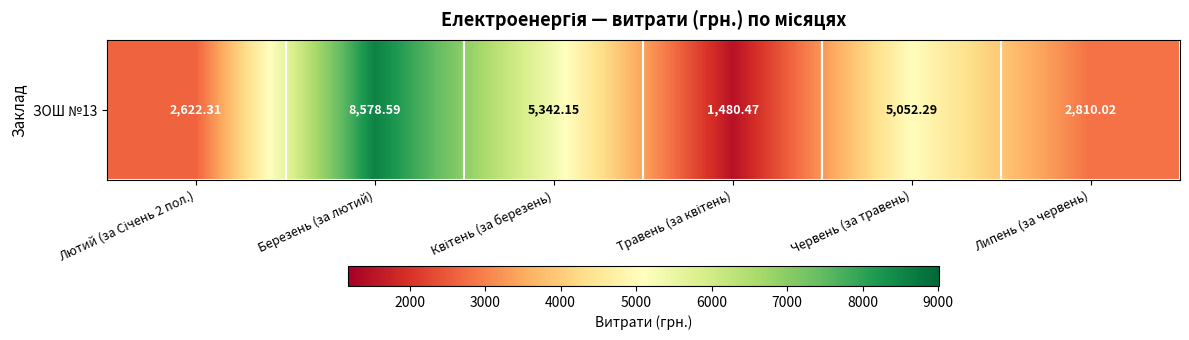

What is the sum of the values at Квітень (за березень) and Травень (за квітень)?

6822.6